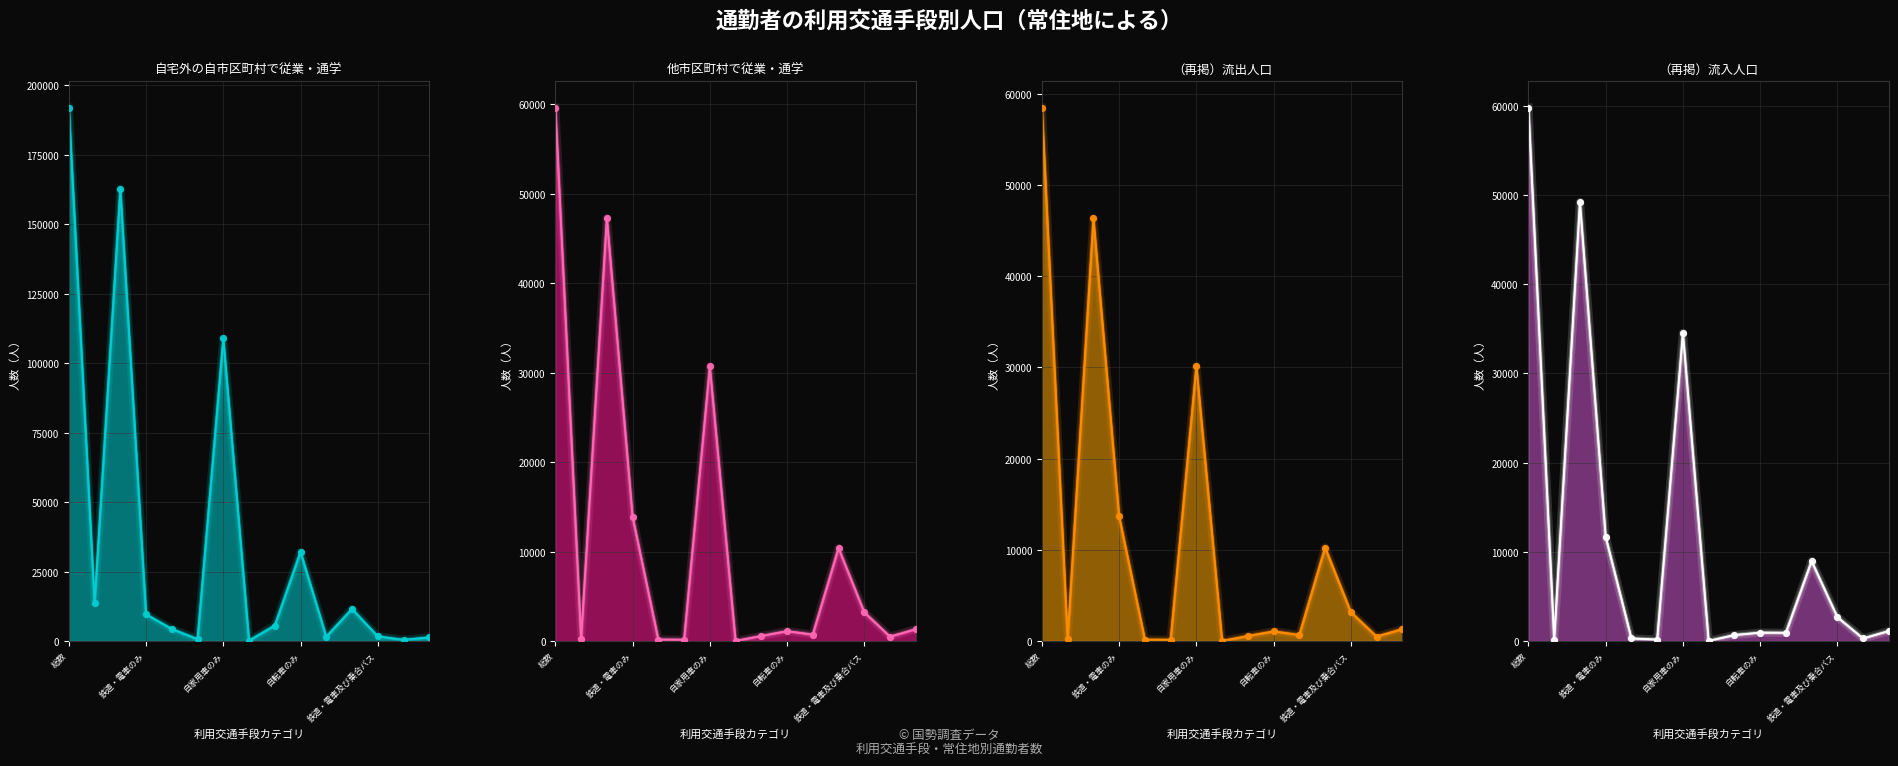

Is the value of （再掲）流入人口 at 5 greater than the value of 自宅外の自市区町村で従業・通学 at 9?

No